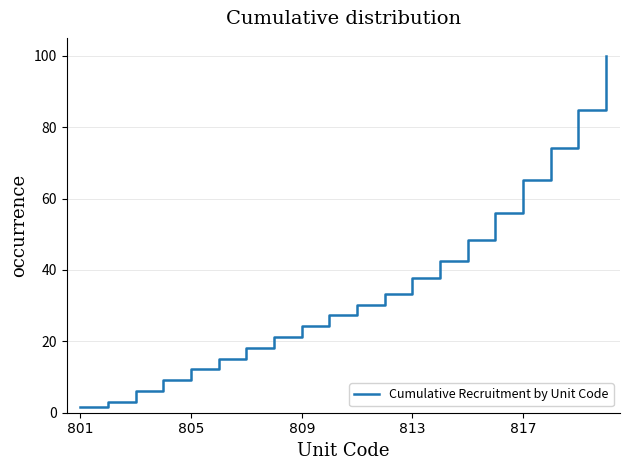

Does the chart have visible grid lines?

Yes